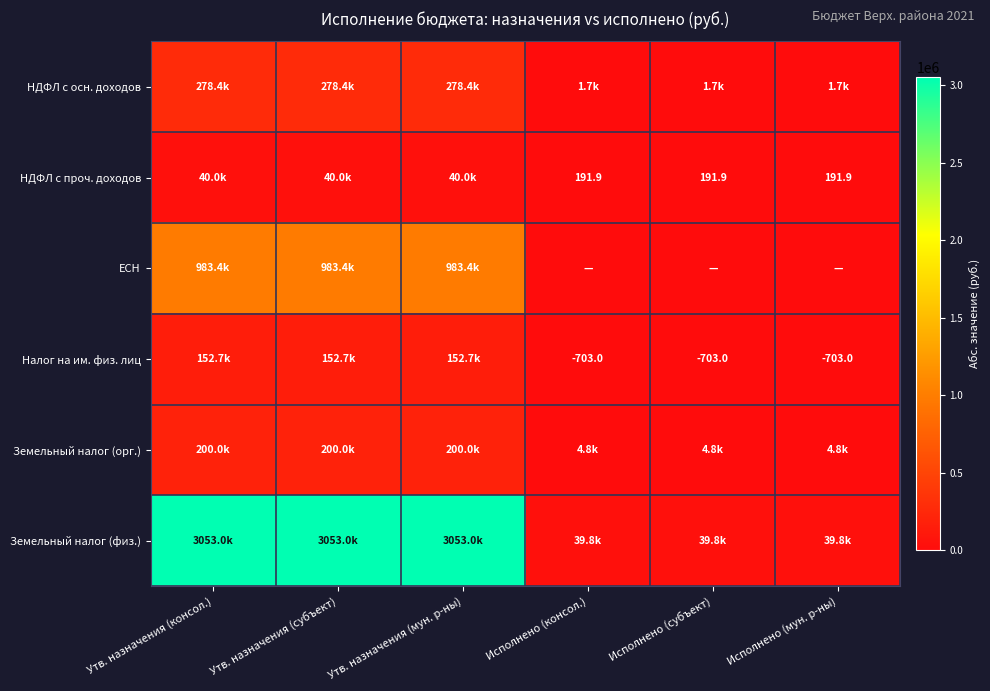

What is the sum of the Земельный налог (орг.) values at Утв. назначения (субъект) and Исполнено (субъект)?

204830.0